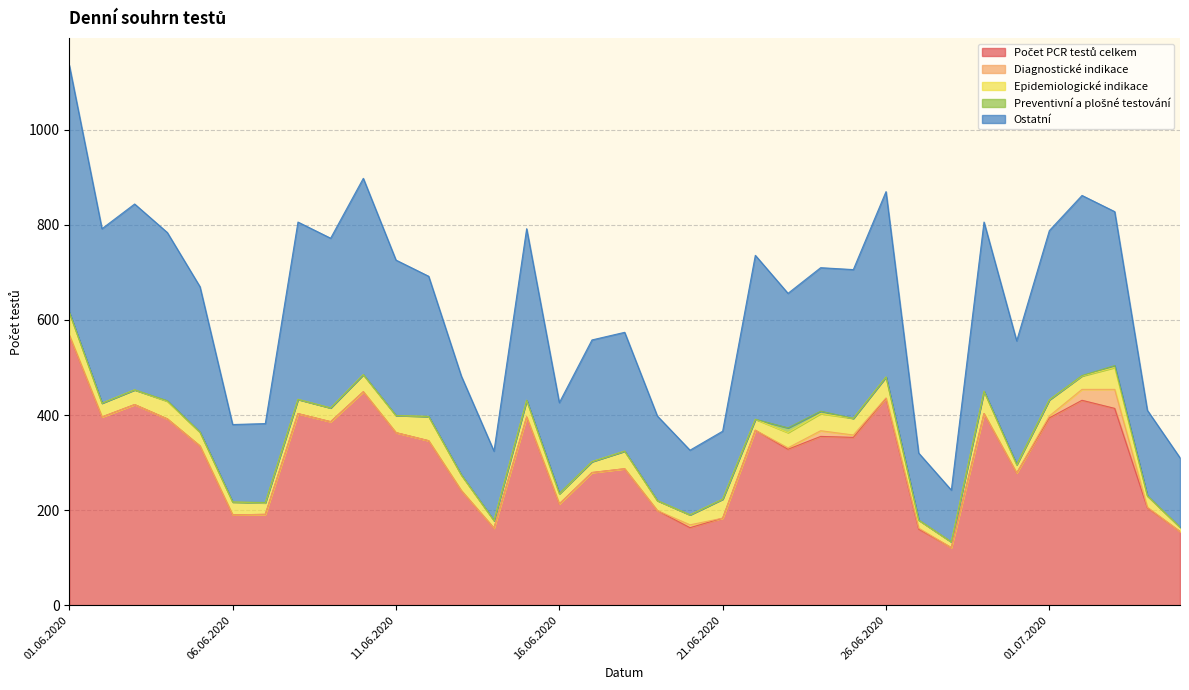

Which label corresponds to the largest value in the chart?

01.06.2020